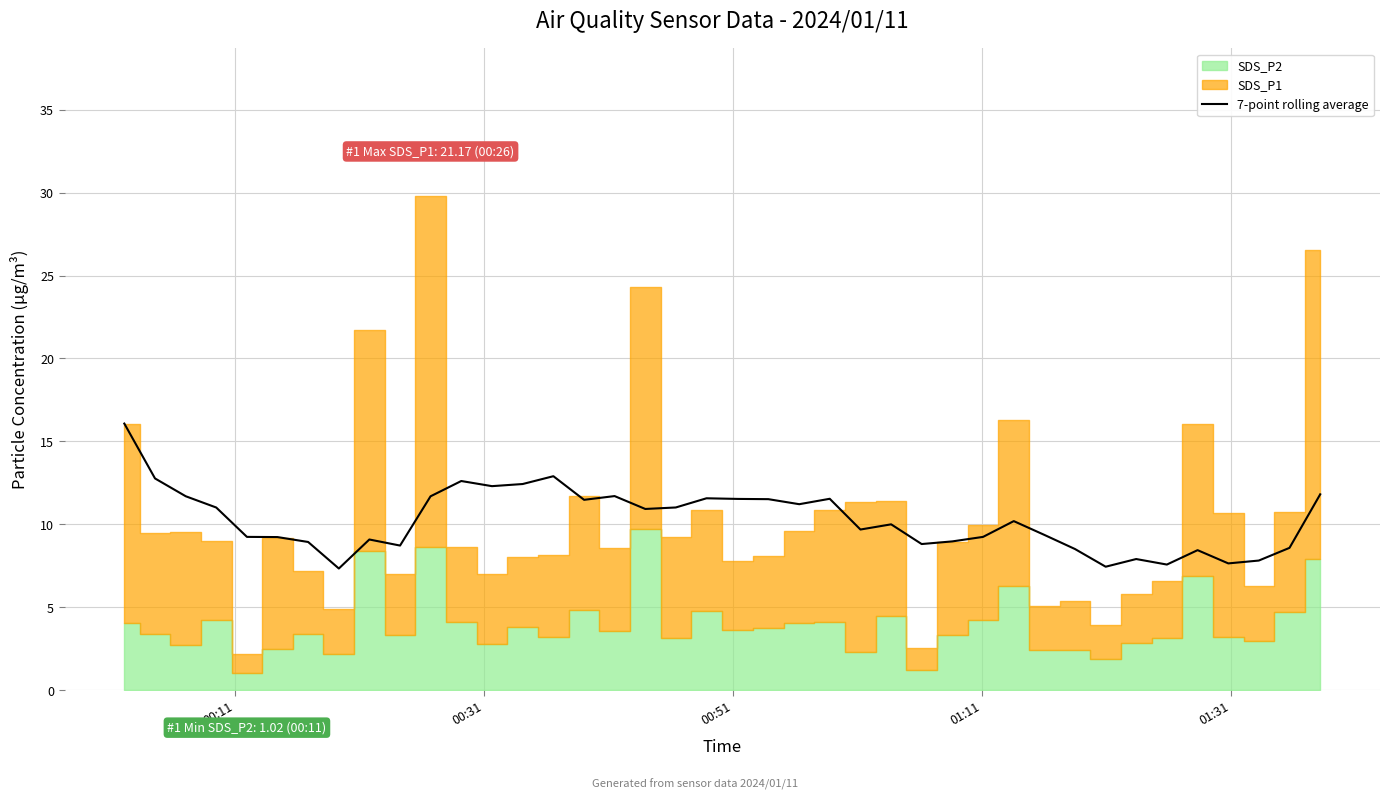

What is the minimum value for 7-point rolling average?

7.3